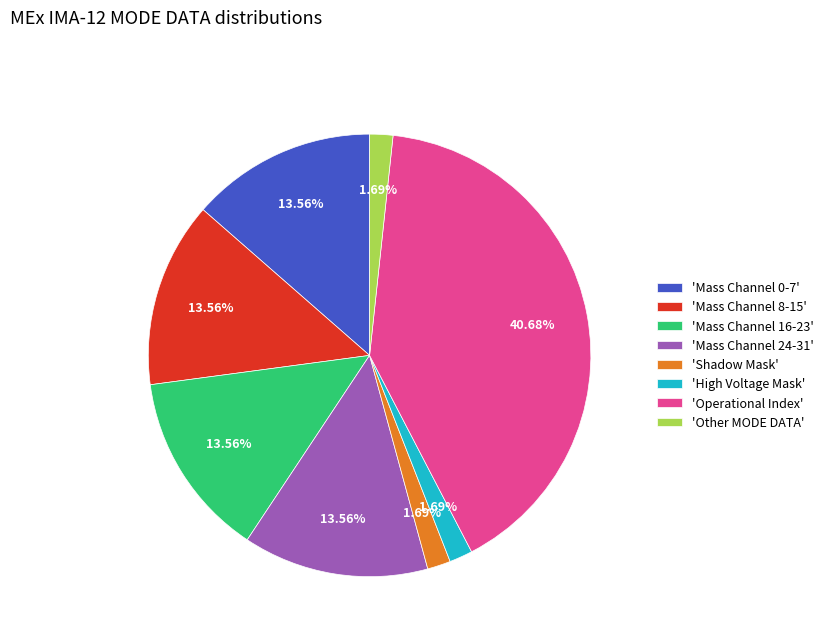

What is the largest slice in the pie chart?

'Operational Index'